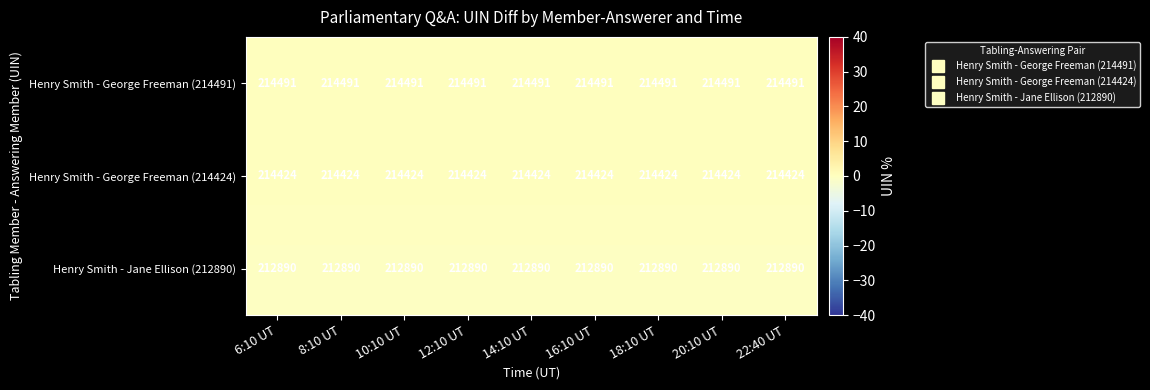

Is the value of Henry Smith - Jane Ellison (212890) at 16:10 UT greater than the value of Henry Smith - George Freeman (214424) at 8:10 UT?

No